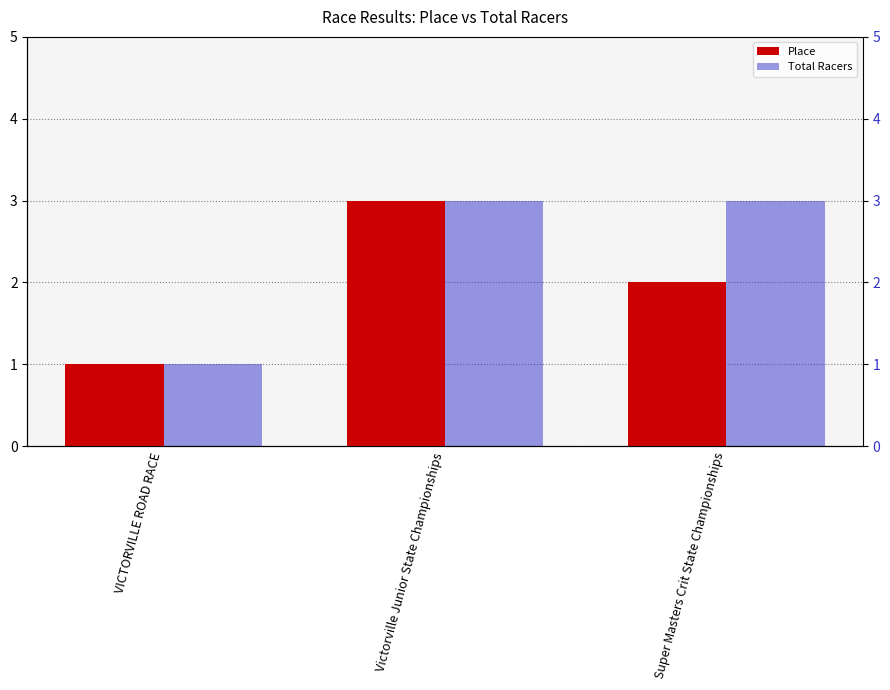

Between VICTORVILLE ROAD RACE and Victorville Junior State Championships, which is larger?

Victorville Junior State Championships